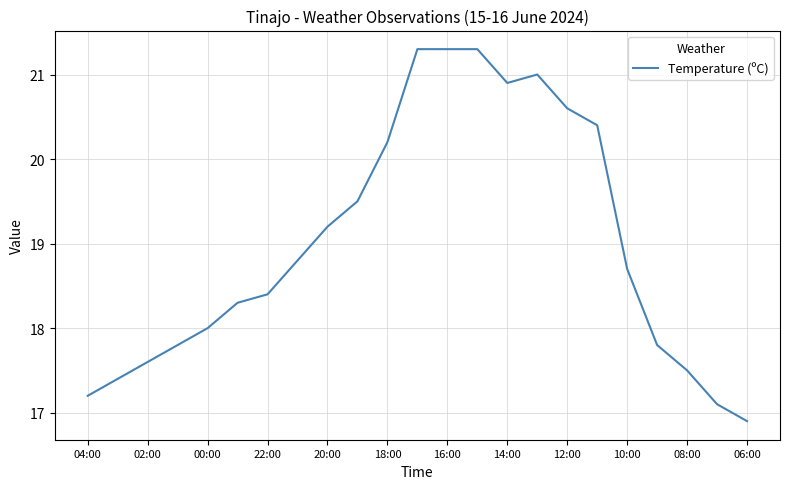

What is the greatest value displayed?

21.3